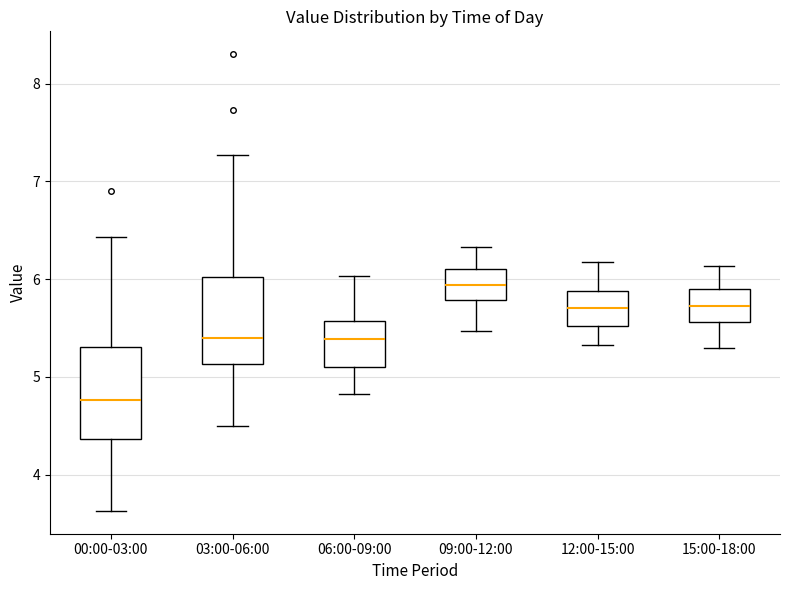

Which box has the highest median line?

09:00-12:00